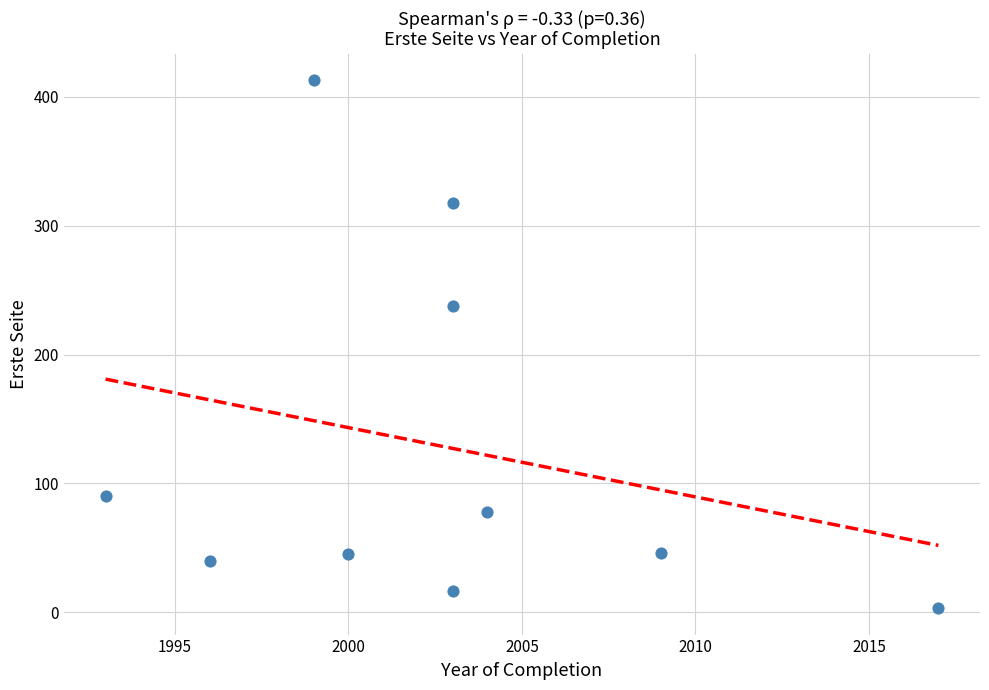

What is the range of Y values (max minus min)?

410